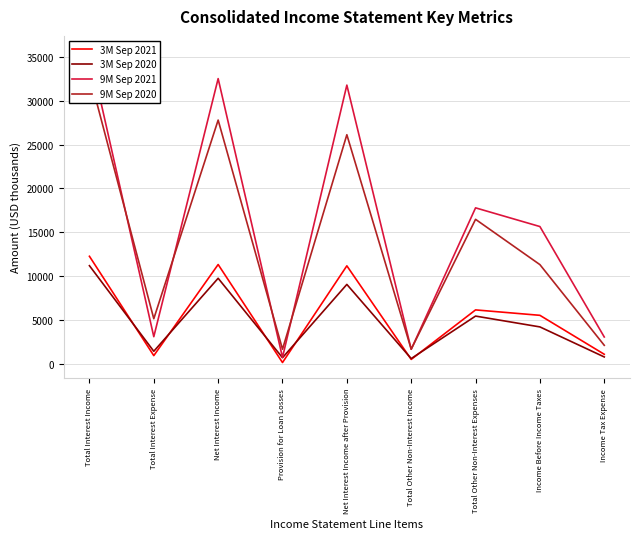

At which category is the sum across all series the highest?

Total Interest Income